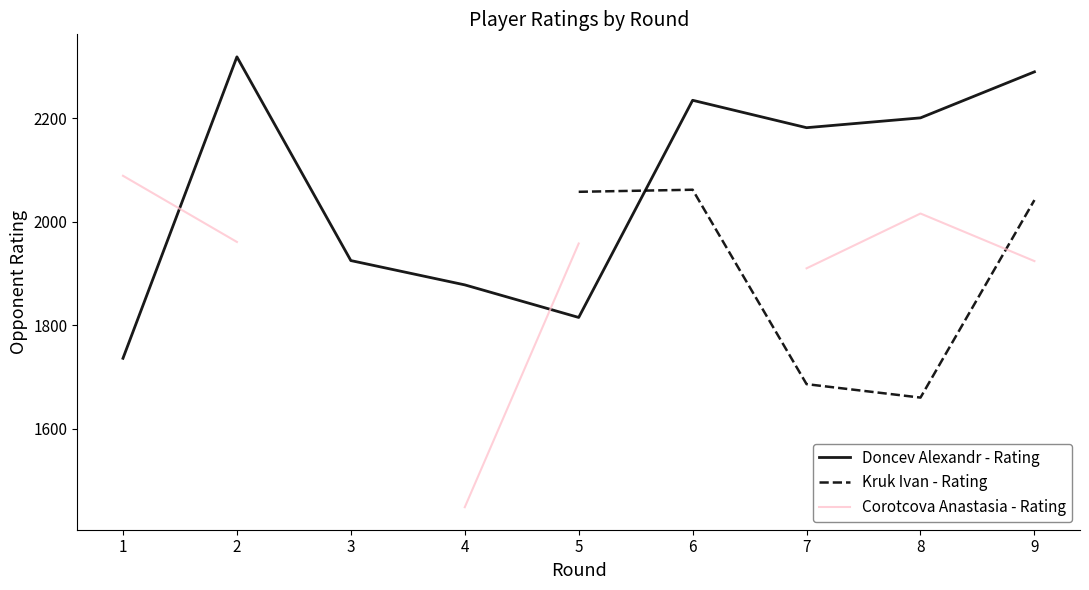

At which category does Doncev Alexandr - Rating reach its first local peak?

2